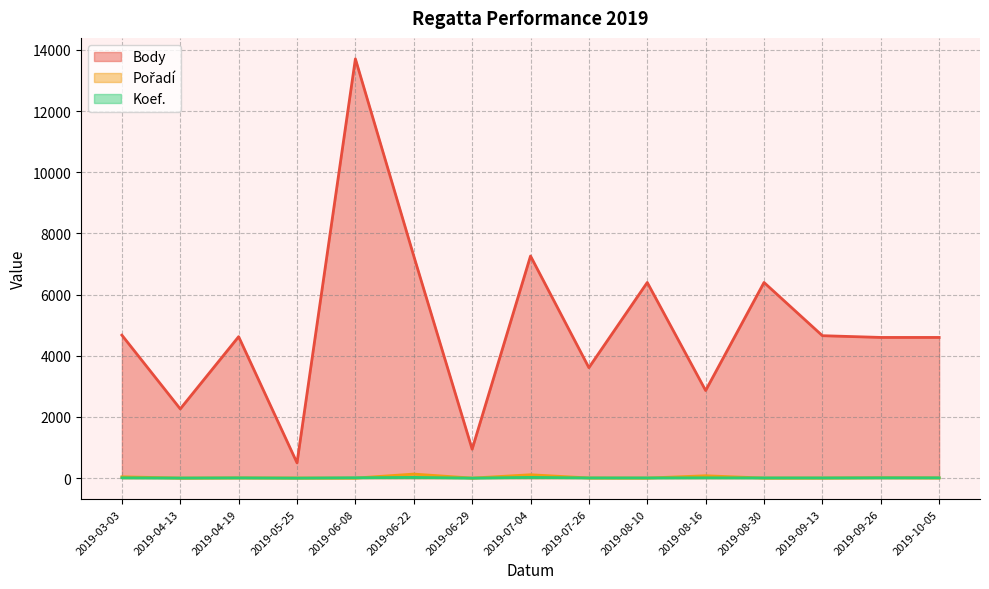

Reading right to left, extract all data points from this chart.

Body: 2019-10-05=4600	2019-09-26=4600	2019-09-13=4657	2019-08-30=6397	2019-08-16=2864	2019-08-10=6397	2019-07-26=3612	2019-07-04=7263	2019-06-29=946	2019-06-22=7263	2019-06-08=13709	2019-05-25=499	2019-04-19=4625	2019-04-13=2263	2019-03-03=4675
Pořadí: 2019-10-05=7	2019-09-26=14	2019-09-13=3	2019-08-30=2	2019-08-16=77	2019-08-10=2	2019-07-26=5	2019-07-04=110	2019-06-29=1	2019-06-22=132	2019-06-08=1	2019-05-25=4	2019-04-19=8	2019-04-13=2	2019-03-03=43
Koef.: 2019-10-05=10	2019-09-26=10	2019-09-13=7	2019-08-30=7	2019-08-16=10	2019-08-10=7	2019-07-26=7	2019-07-04=24	2019-06-29=1	2019-06-22=24	2019-06-08=12	2019-05-25=1	2019-04-19=8	2019-04-13=3	2019-03-03=10